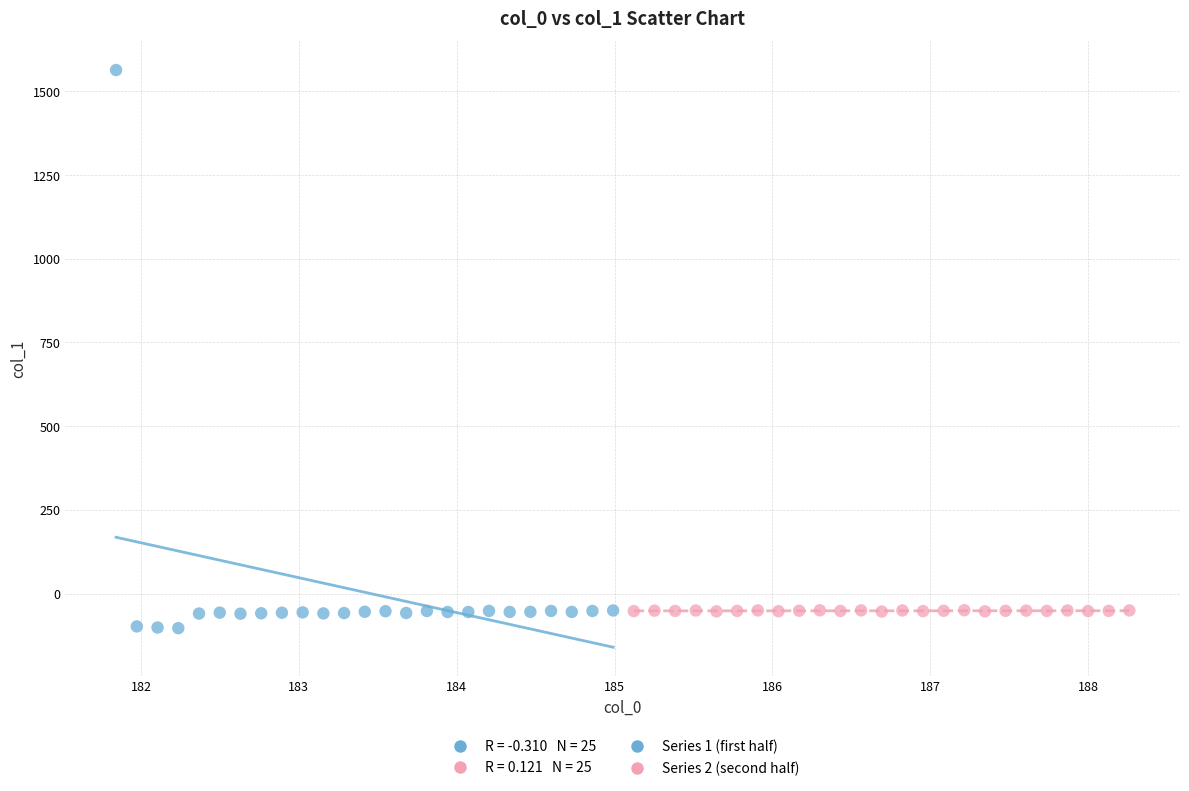

Which series has the largest Y range (max minus min)?

Series 1 (first half)